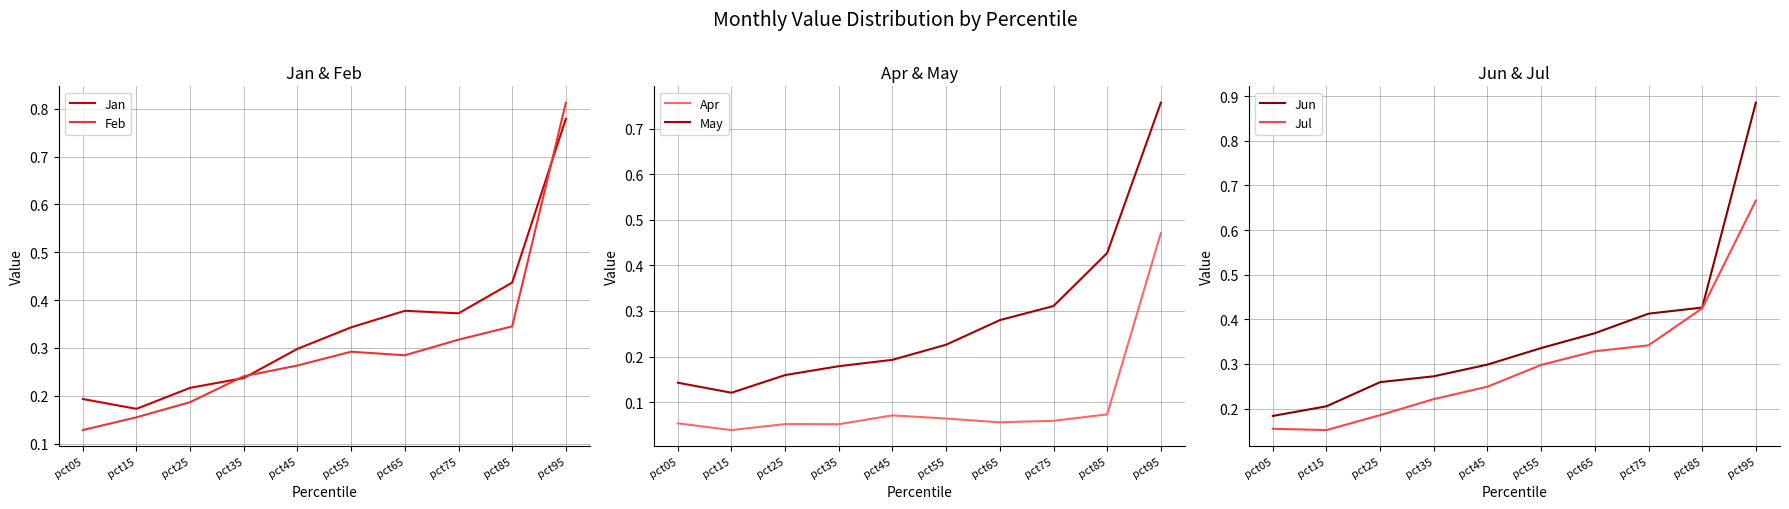

True or false: Jun and Apr cross at least once.

False